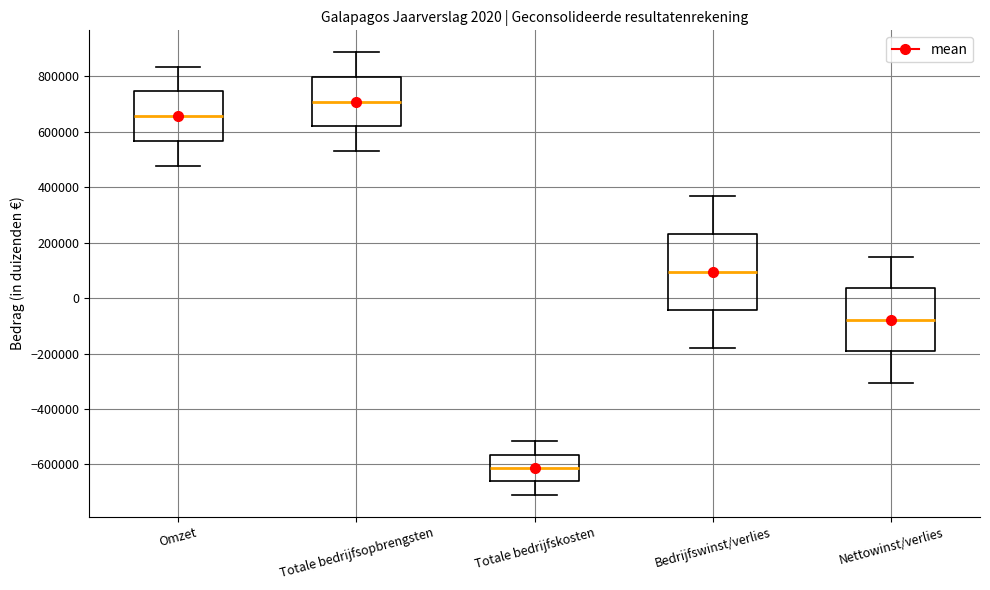

Comparing the boxes themselves (not the whiskers), which one is the tallest?

Bedrijfswinst/verlies